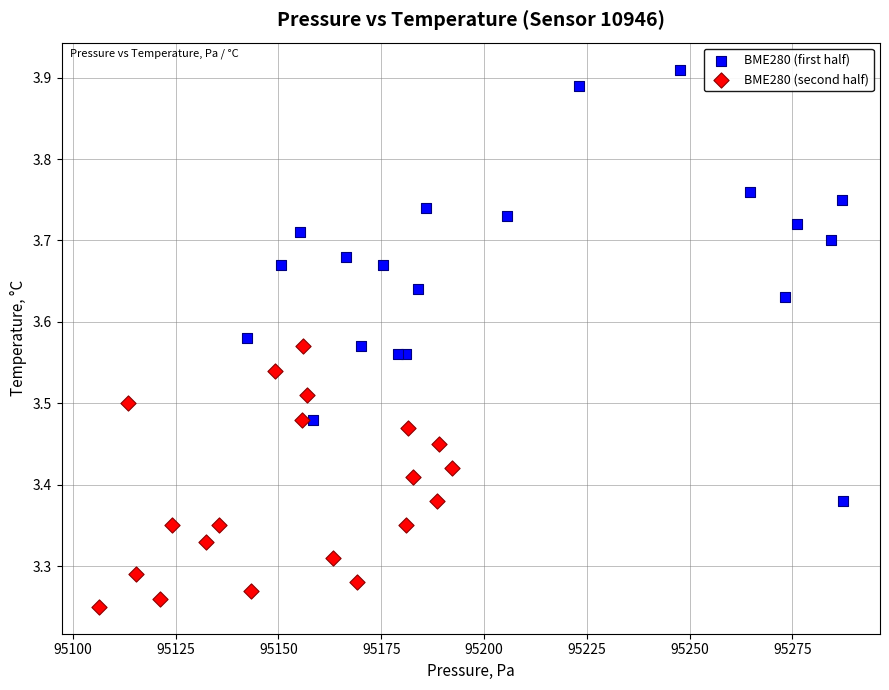

Which series contains the lowest Y value?

BME280 (second half)